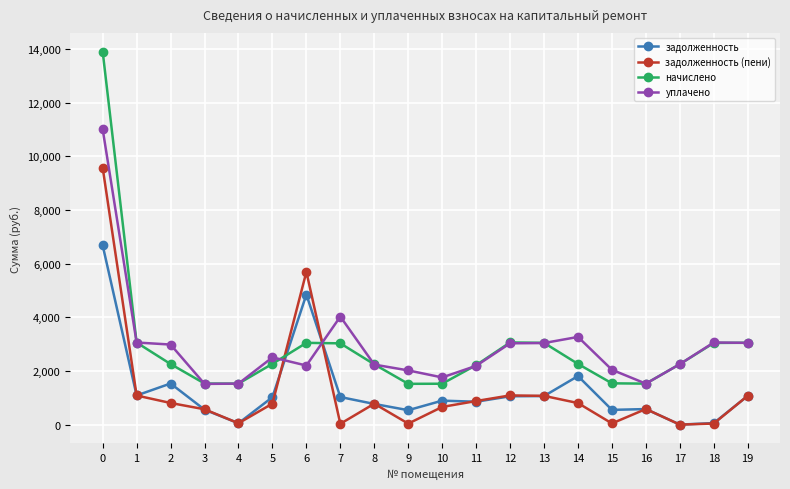

Rank the series by their maximum value, from lowest to highest.

задолженность, задолженность (пени), уплачено, начислено